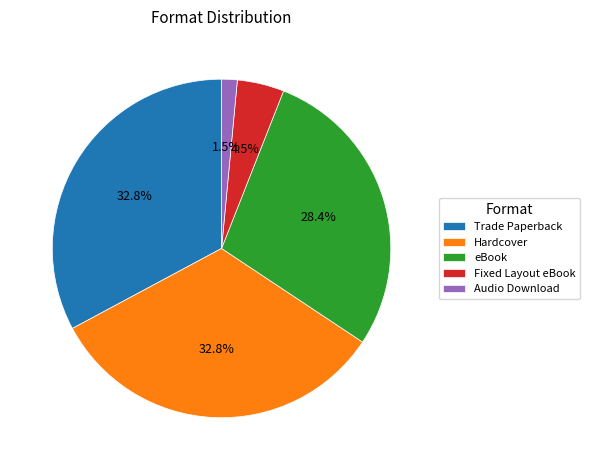

Does any single category account for the majority?

No